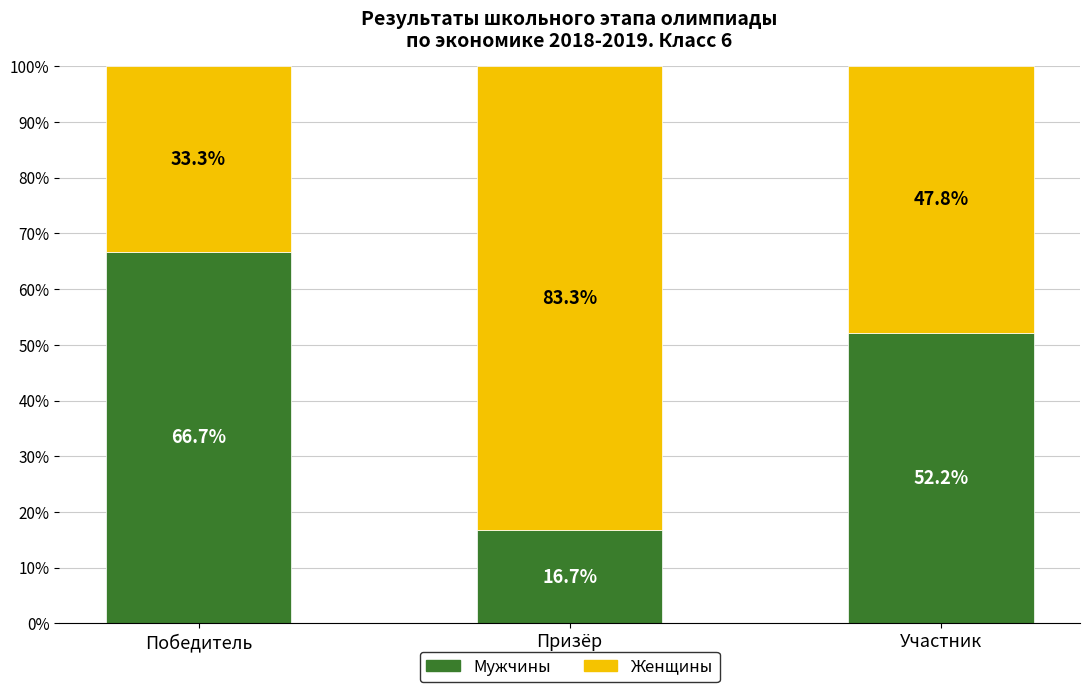

What is the sum of all Мужчины values?

135.6